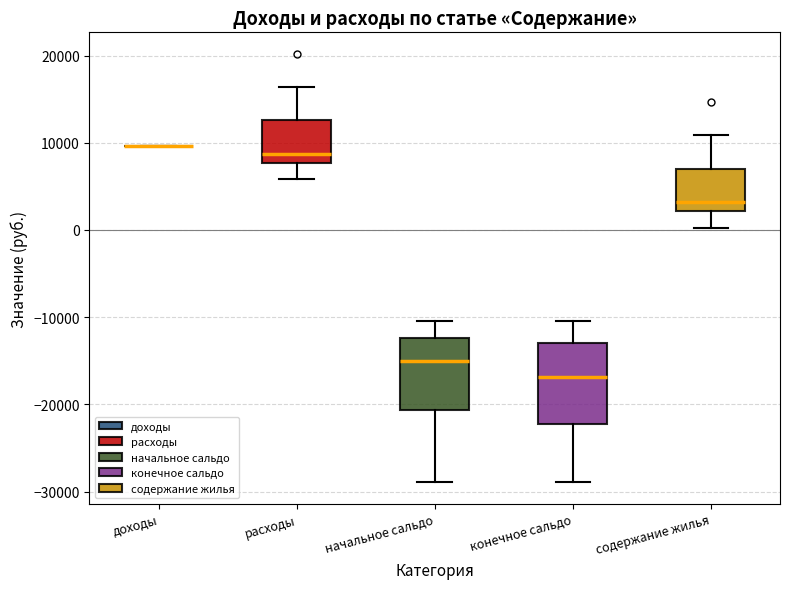

Reading left to right, read every box against the y-axis: the position of its median line, the range the box covers, and the ends of its whiskers. The values are not printed on the chart, so give them approximately, as read against the axis.

доходы: box collapsed to a line at 10000, whiskers 10000 to 10000
расходы: median 9000, box 8000 to 13000, whiskers 6000 to 16000
начальное сальдо: median -15000, box -21000 to -12000, whiskers -29000 to -10000
конечное сальдо: median -17000, box -22000 to -13000, whiskers -29000 to -10000
содержание жилья: median 3000, box 2000 to 7000, whiskers 0 to 11000